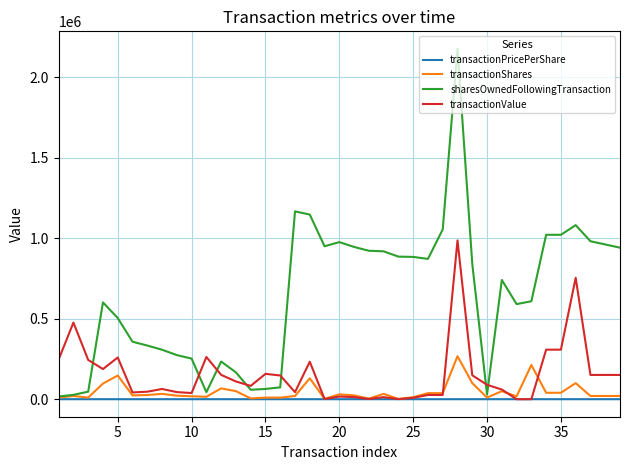

What is the minimum value for sharesOwnedFollowingTransaction?

16994.0